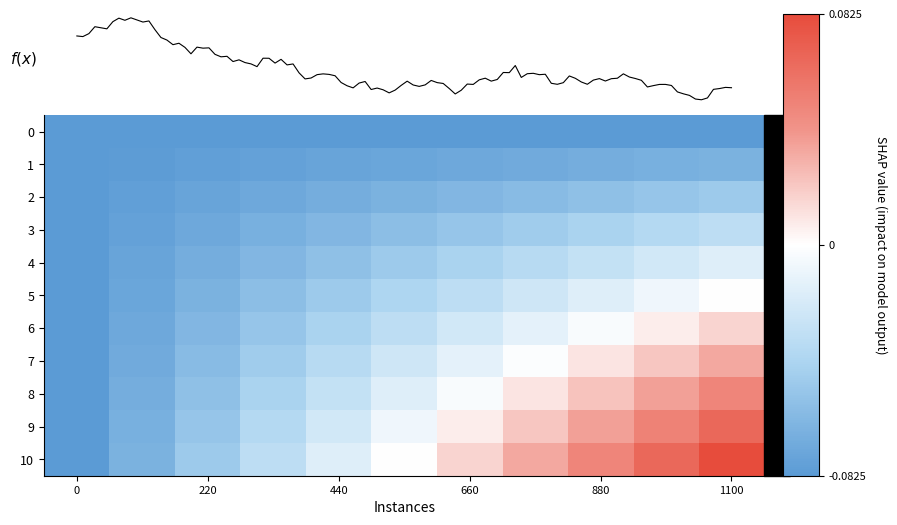

Is it true that 7 equals 0.0 at 880?

True